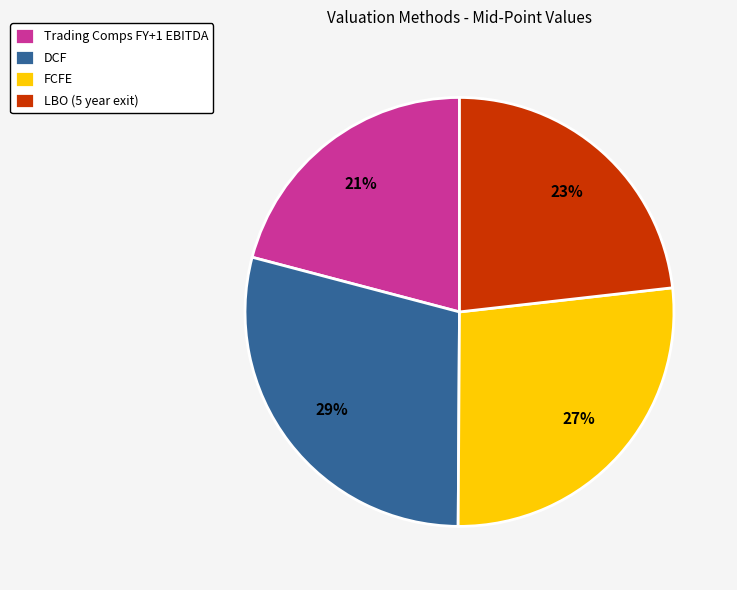

To the nearest percent, what is the difference between the Trading Comps FY+1 EBITDA and LBO (5 year exit) slice percentages?

2%